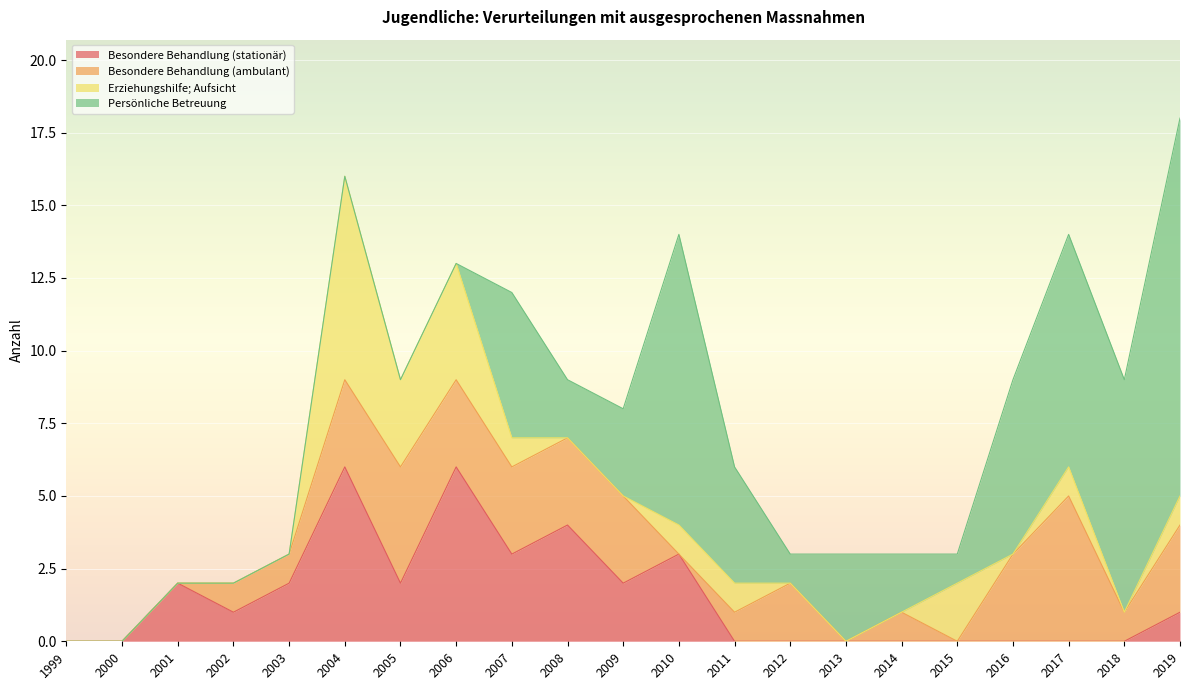

Count the number of data series in this chart.

4